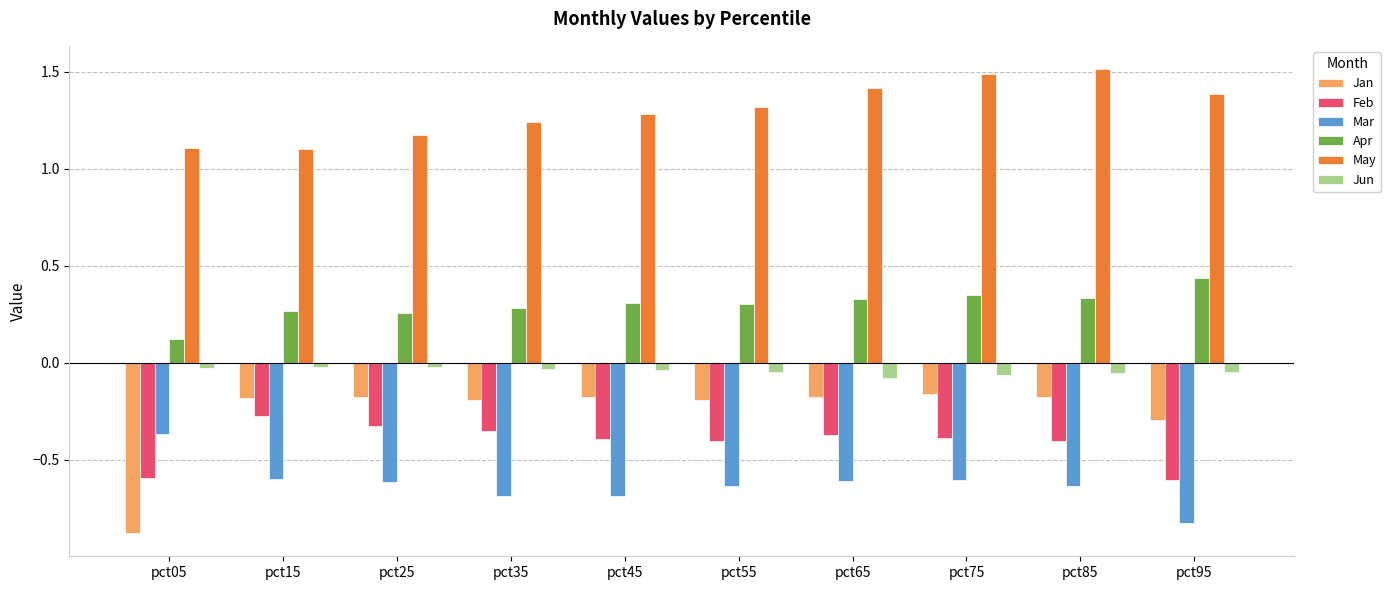

How many May values are between 1 and 2?

10